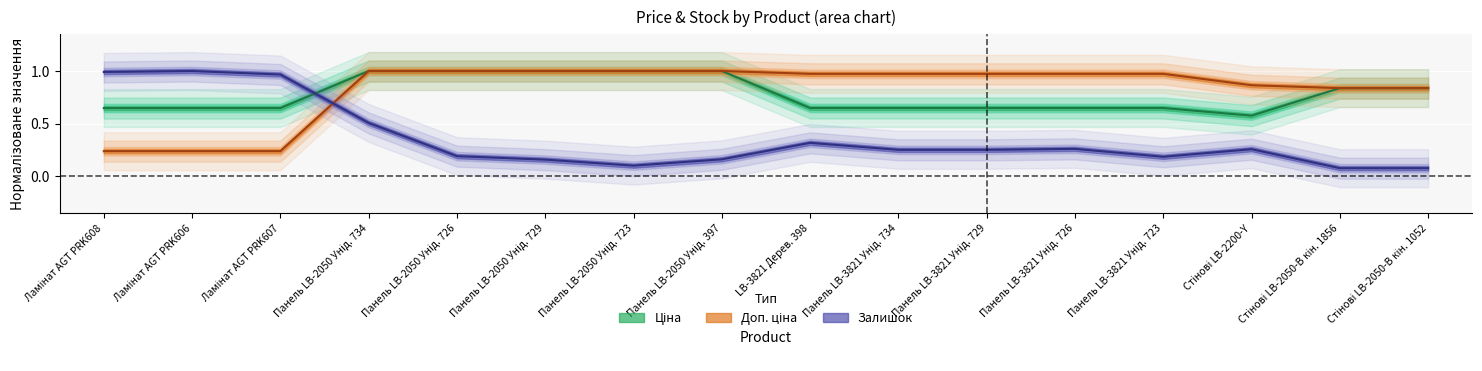

Which series has the largest range (max minus min)?

Залишок